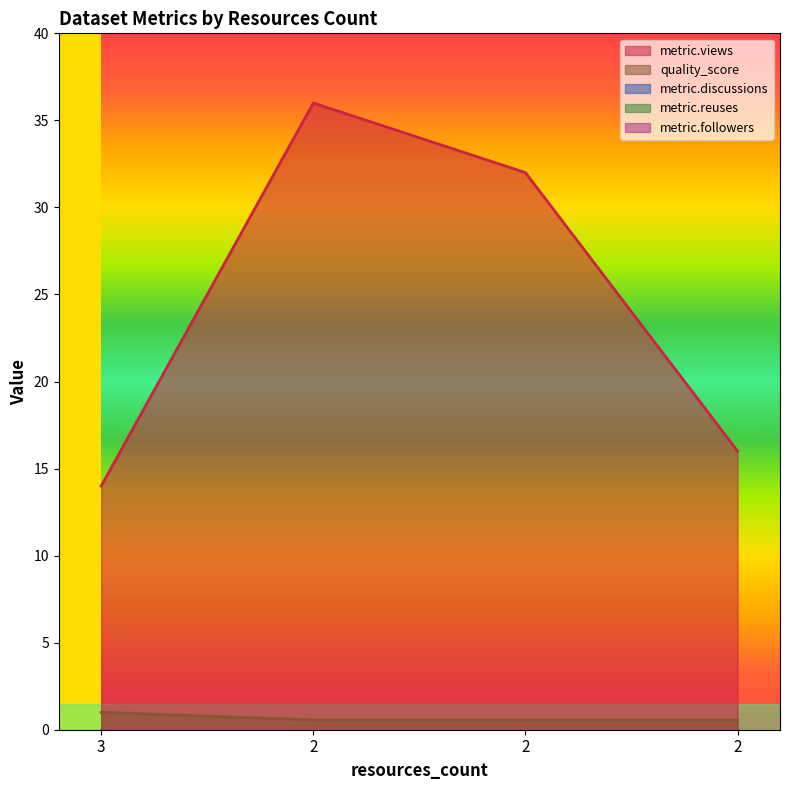

Reading right to left, extract all data points from this chart.

metric.views: 16.0	32.0	36.0	14.0
quality_score: 0.6	0.6	0.6	1.0
metric.discussions: 0.0	0.0	0.0	0.0
metric.reuses: 0.0	0.0	0.0	0.0
metric.followers: 0.0	0.0	0.0	0.0